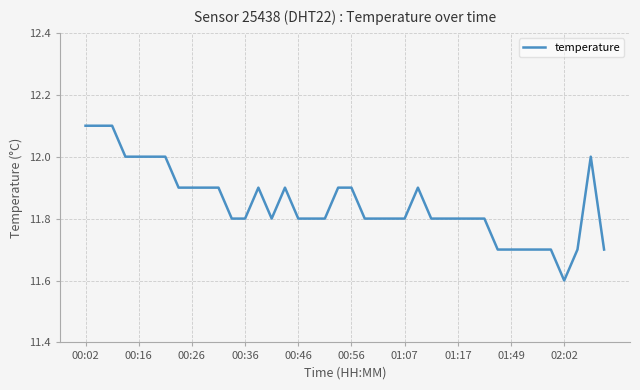

What is the minimum value shown in the chart?

11.6